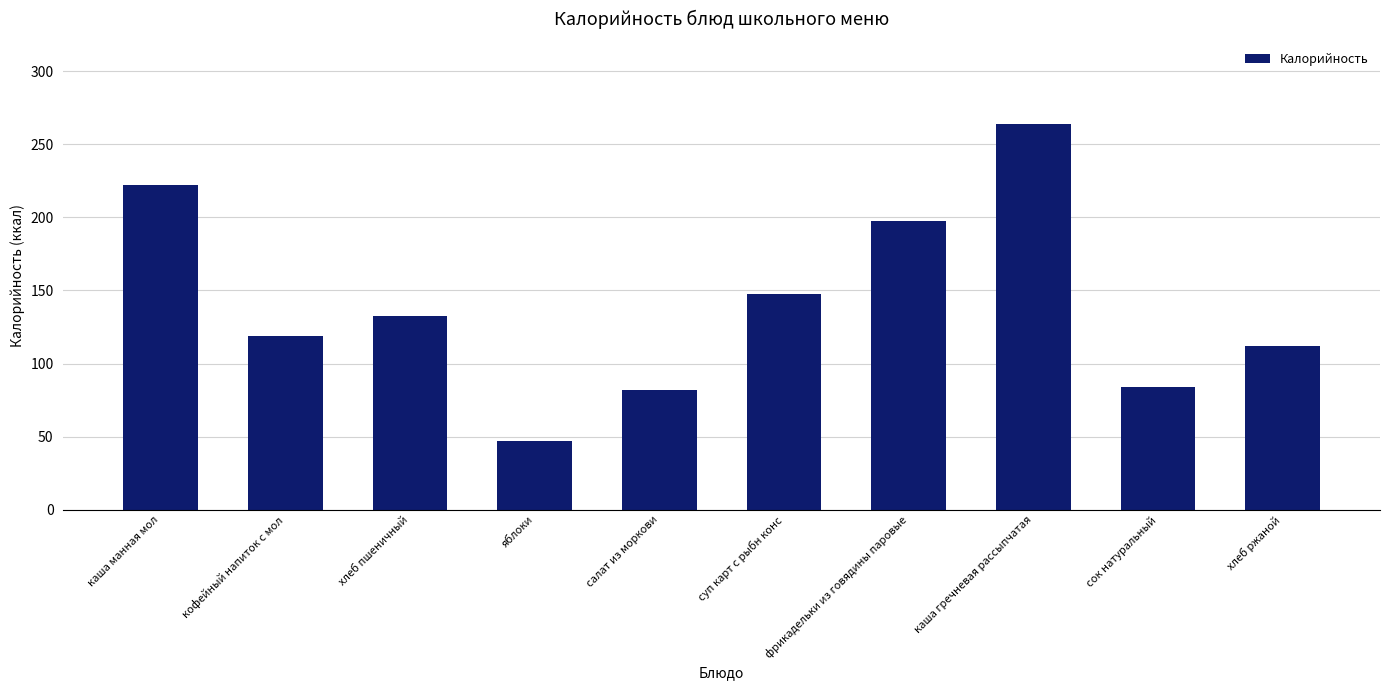

Are the bars grouped side by side (vs. stacked)?

No